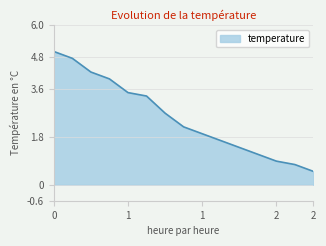

What is the sum of all values?

37.8